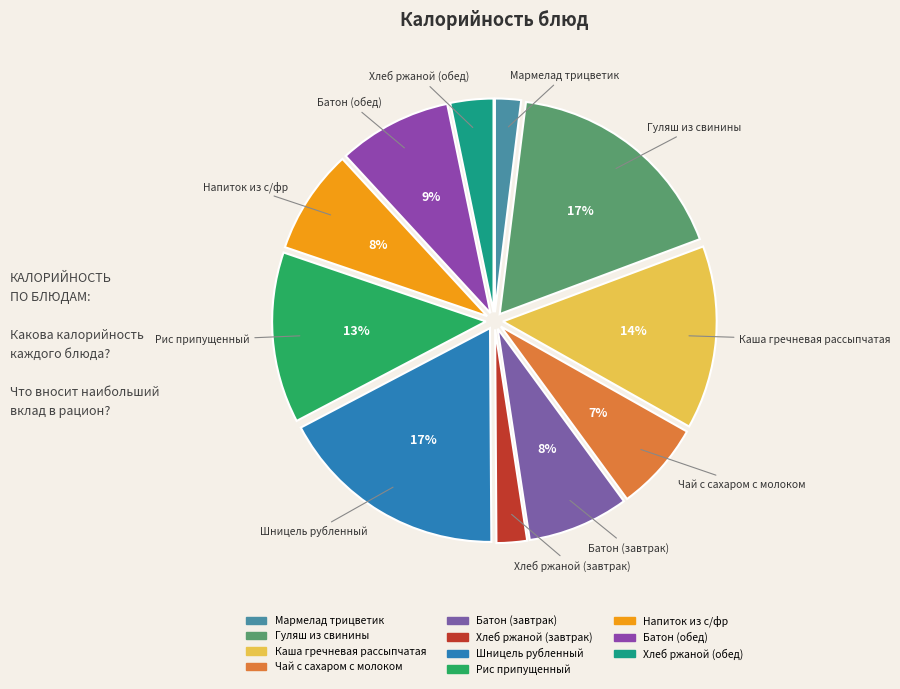

Which has a higher value, Батон (обед) or Батон (завтрак)?

Батон (обед)